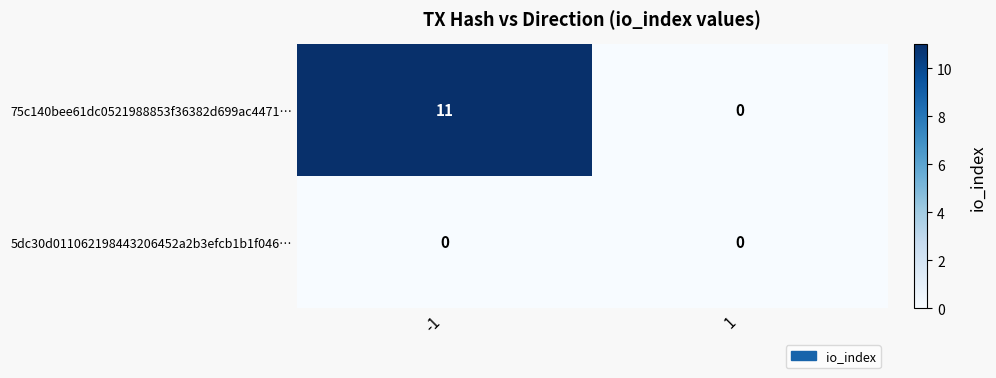

What is the greatest value displayed?

11